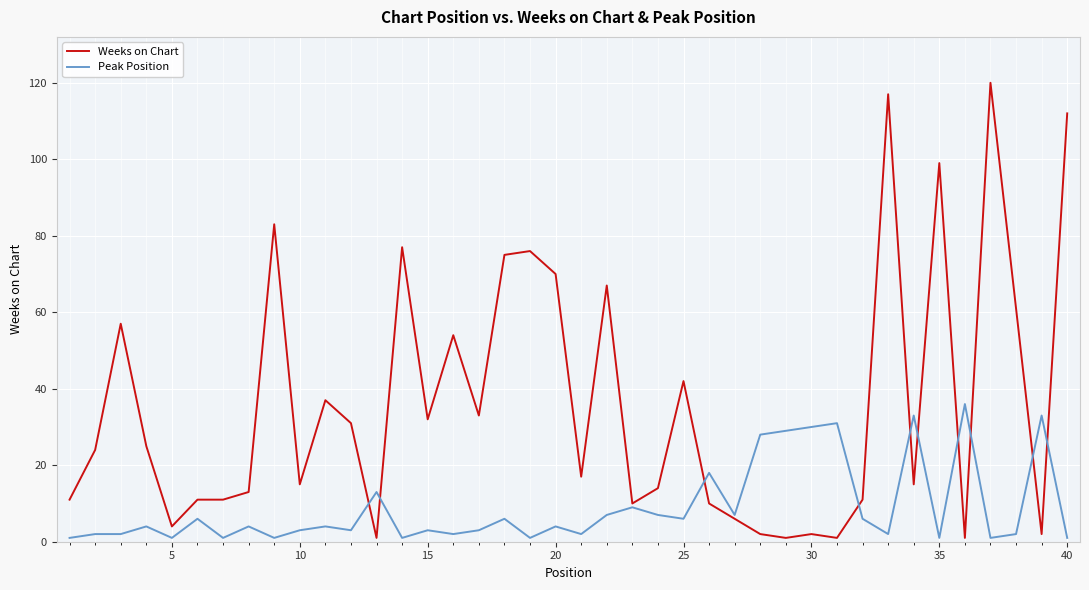

Rank the series by their maximum value, from lowest to highest.

Peak Position, Weeks on Chart